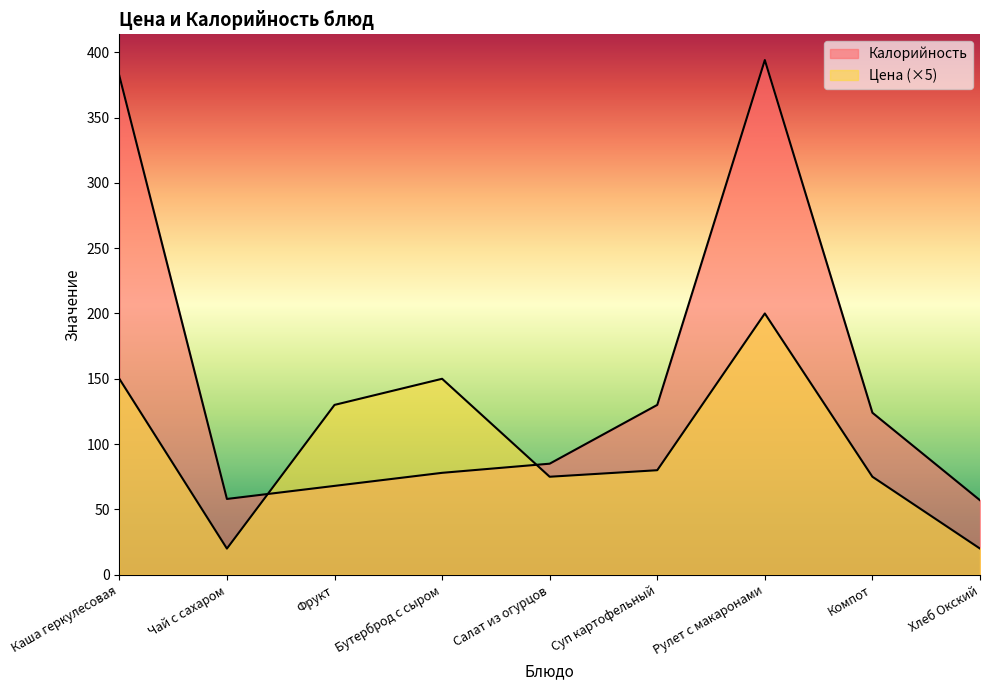

In Цена, how many points are lower than both neighbors (excluding endpoints)?

2